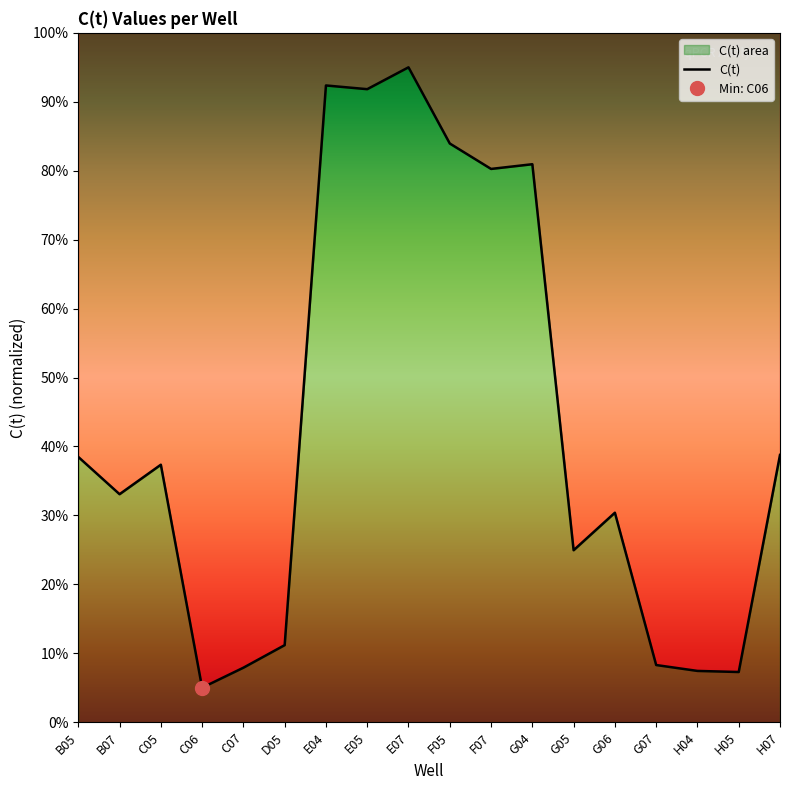

What is the label of the 8th point from the left?

E05